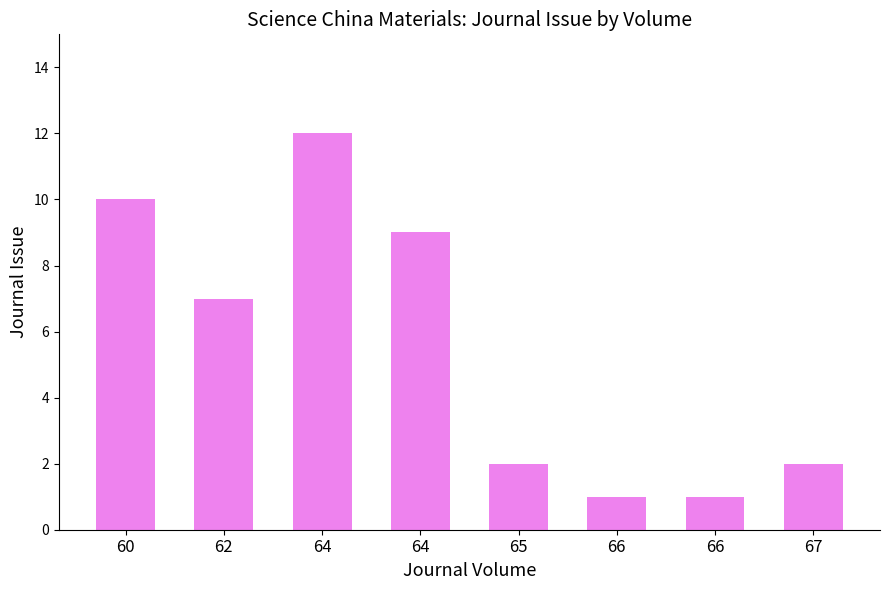

What is the difference between the values at 67 and 64?

7